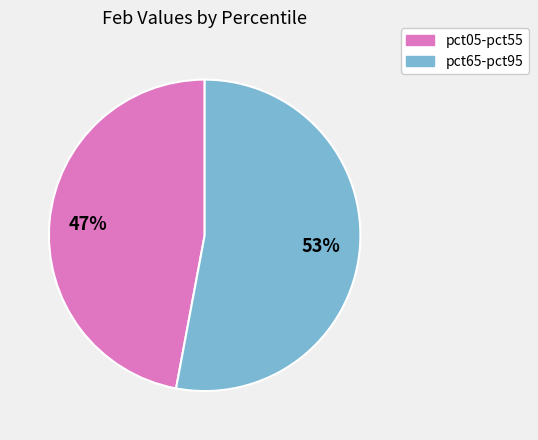

Does any single category account for the majority?

Yes